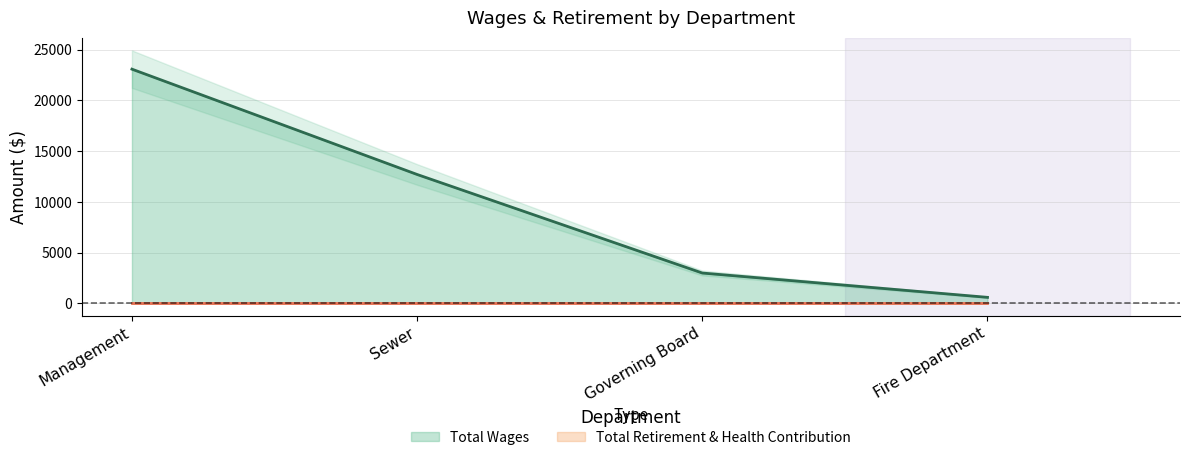

At which label does the data first exceed 12706?

Management